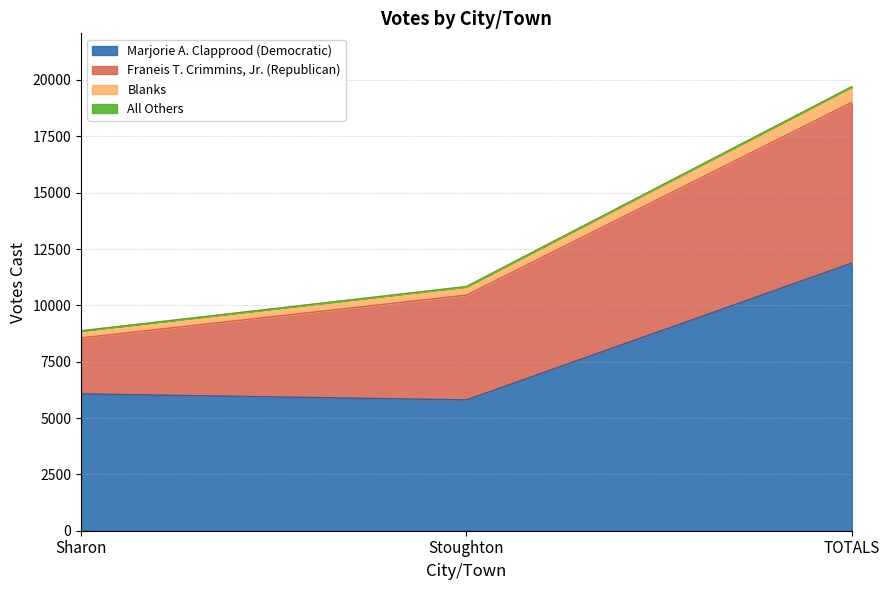

What is the difference between the maximum and minimum values in the Marjorie A. Clapprood (Democratic) series?

6072